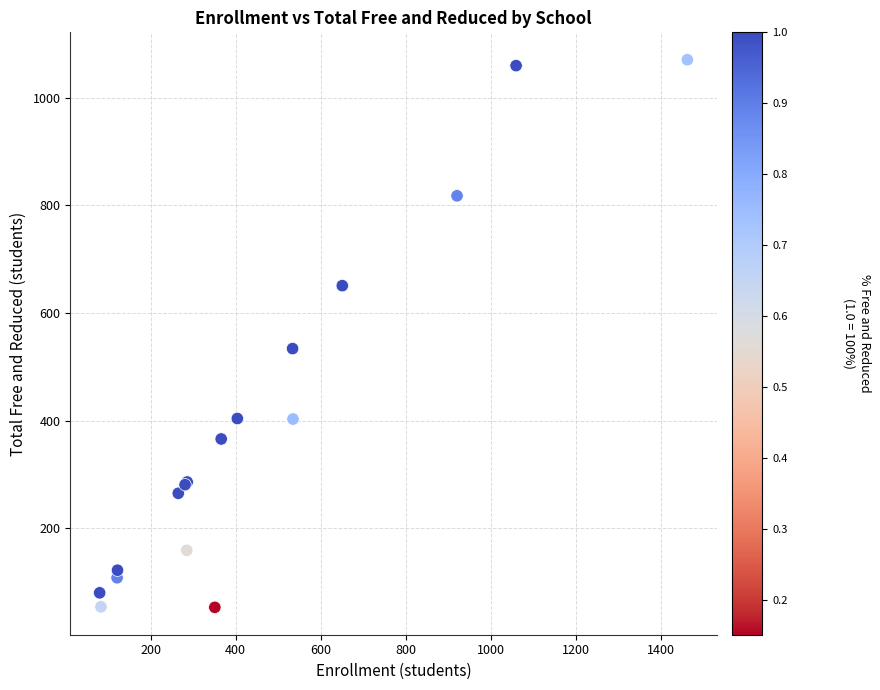

What Y value in the scatter plot is closest to 562?

534